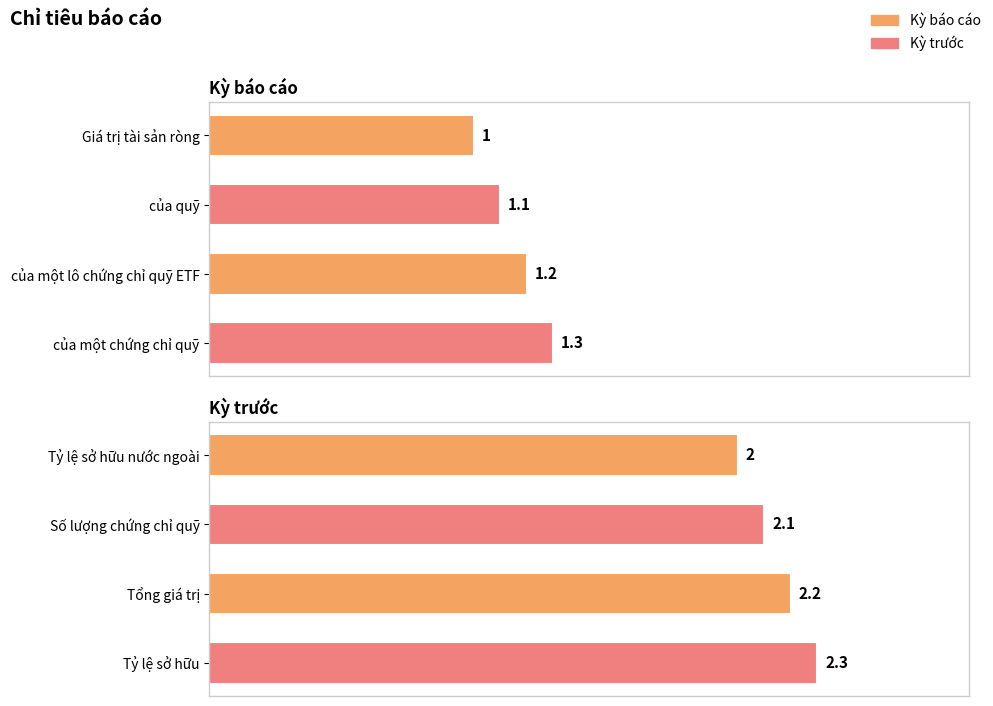

How many groups of bars are there?

4